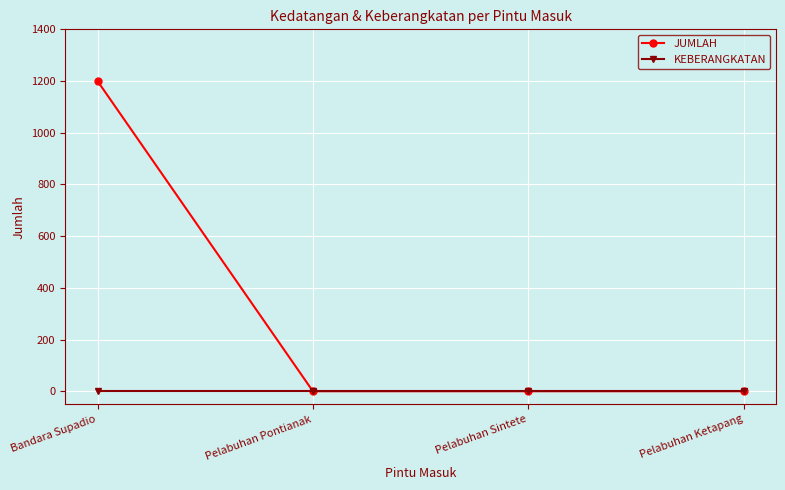

What is the highest value of the JUMLAH series?

1200